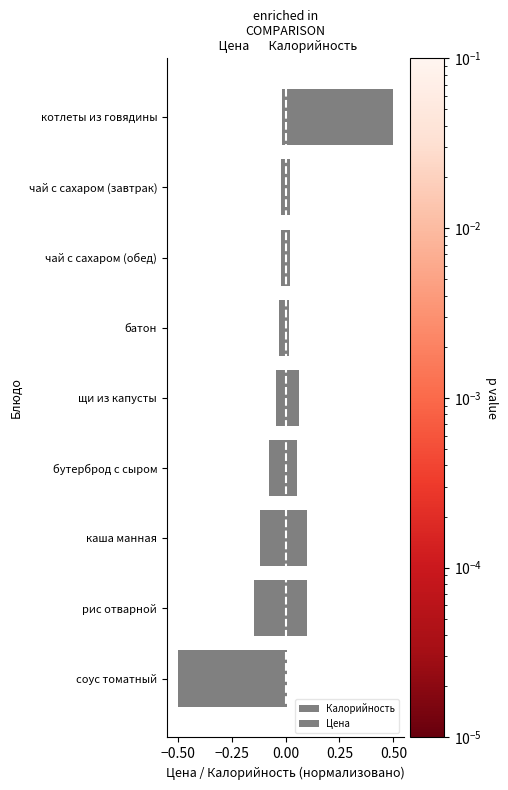

The Калорийность series shows -0.1 at бутерброд с сыром. True or false?

True